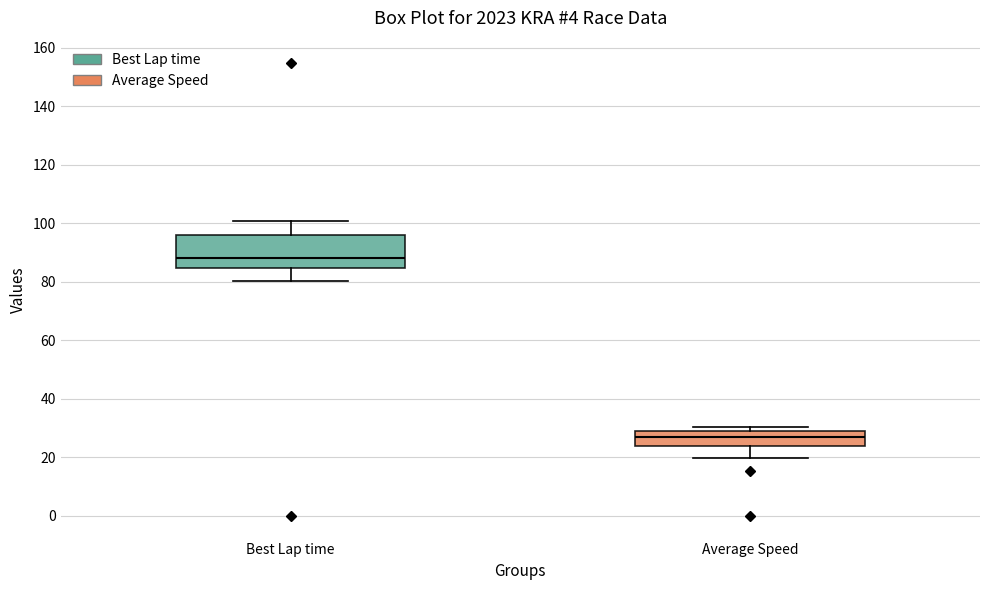

Where does the median line of the box for Best Lap time sit on the y-axis? The values are not printed on the chart, so give them approximately, as read against the axis.

88